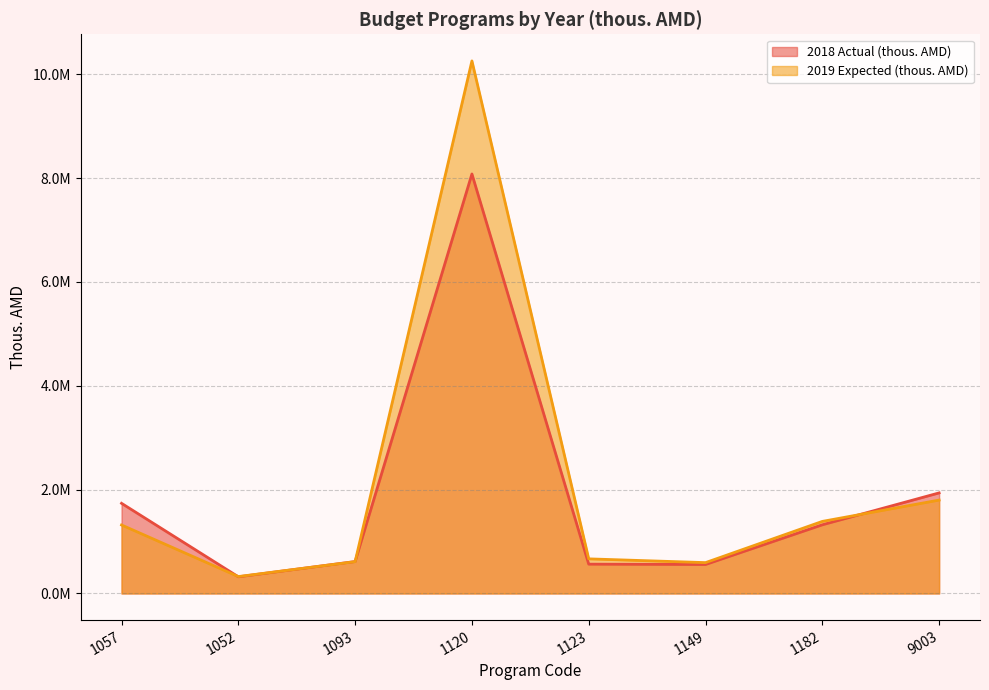

At which category does 2018 Actual (thous. AMD) reach its first local valley?

1052